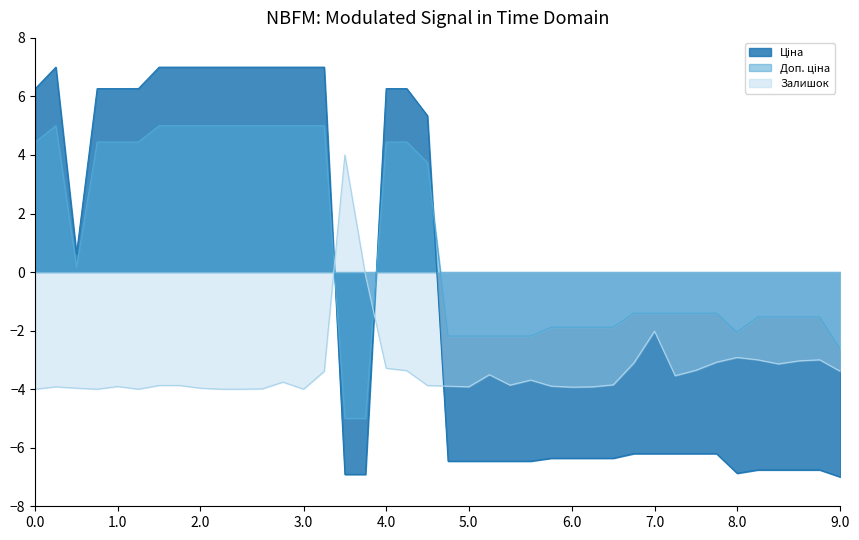

How many positive values does the Ціна series have?

18